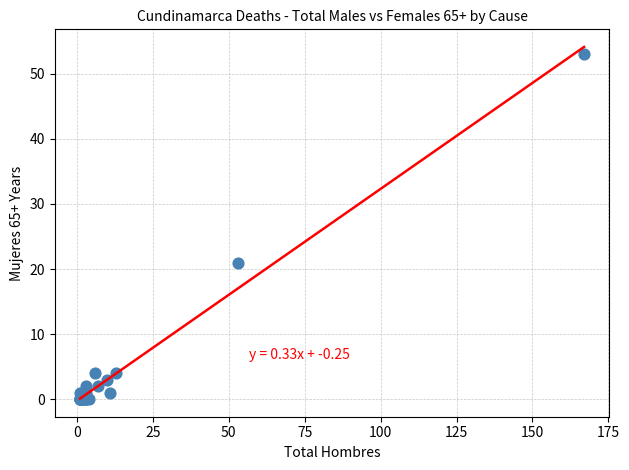

What Y value in the scatter plot is closest to 26?

21